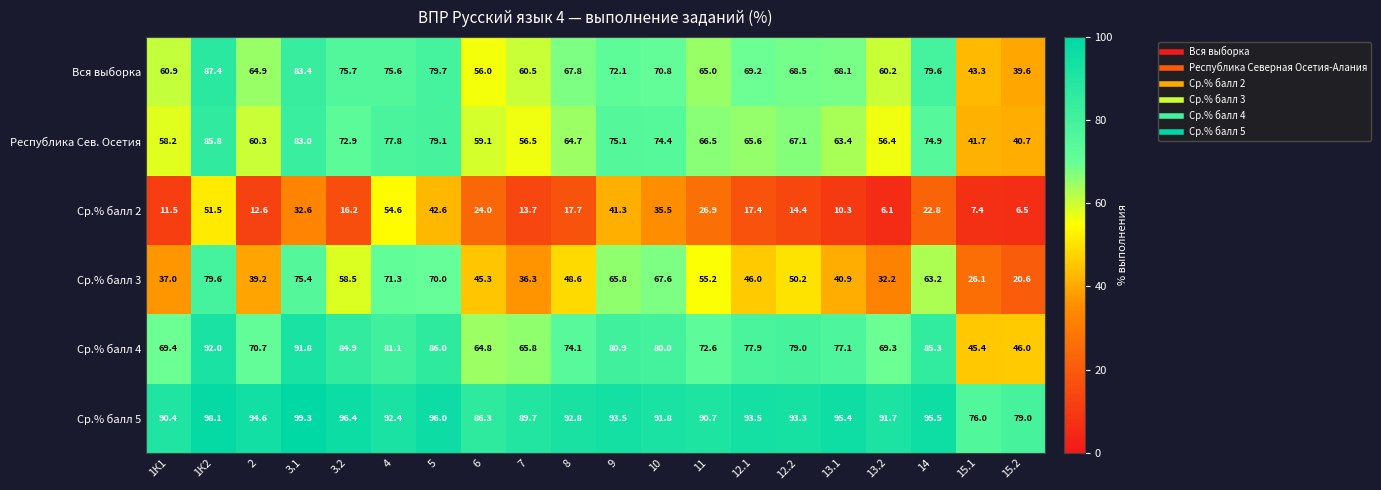

Rank the series at 13.2 from highest to lowest value.

Ср.% балл 5, Ср.% балл 4, Вся выборка, Республика Сев. Осетия, Ср.% балл 3, Ср.% балл 2